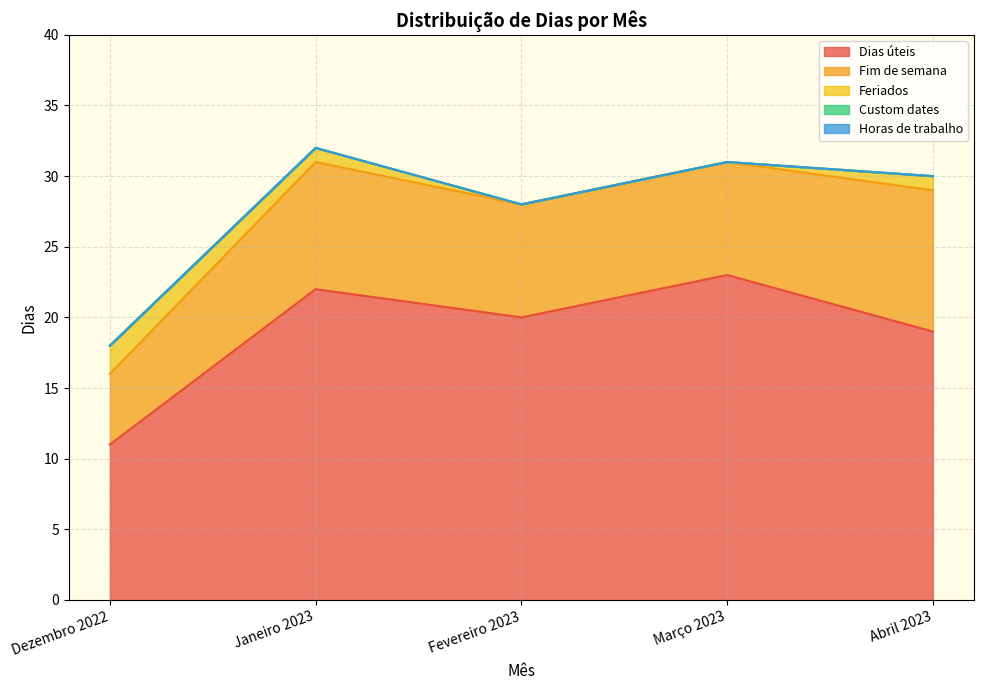

The Horas de trabalho series shows 0 at Dezembro 2022. True or false?

True